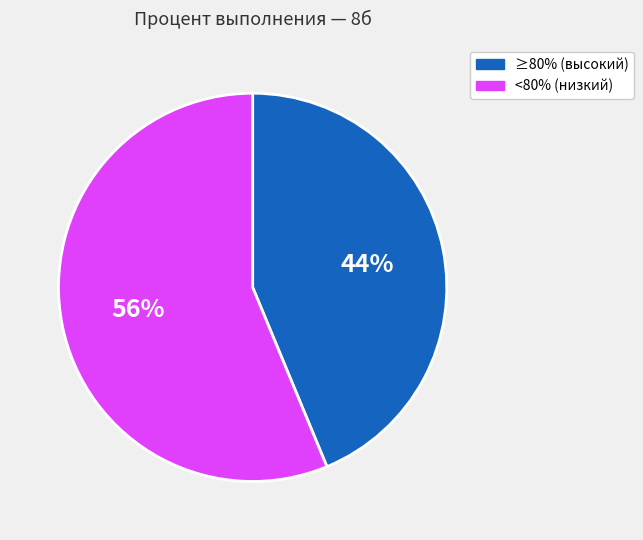

Is it true that <80% (низкий) is 51% of the pie?

False